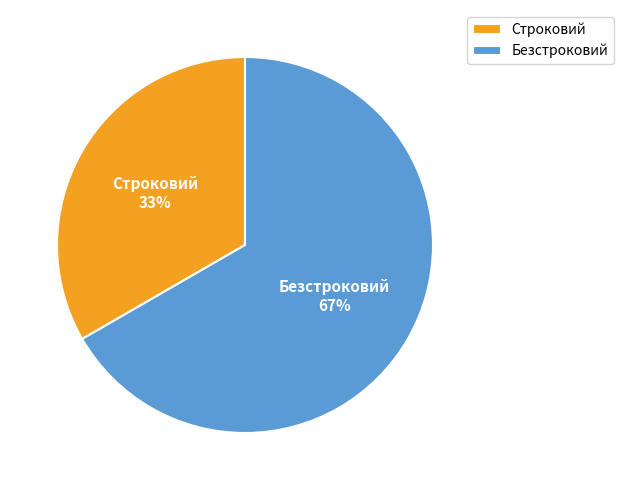

Does Безстроковий account for over 50% of the chart?

Yes